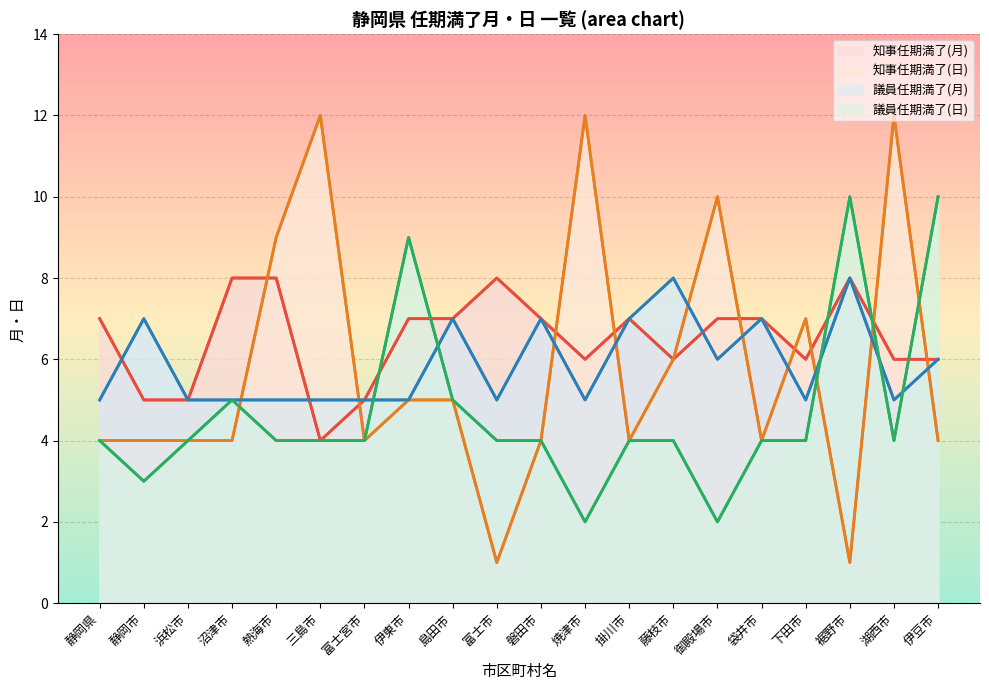

Where do 知事任期満了(月) and 議員任期満了(月) first cross each other?

静岡県 and 静岡市